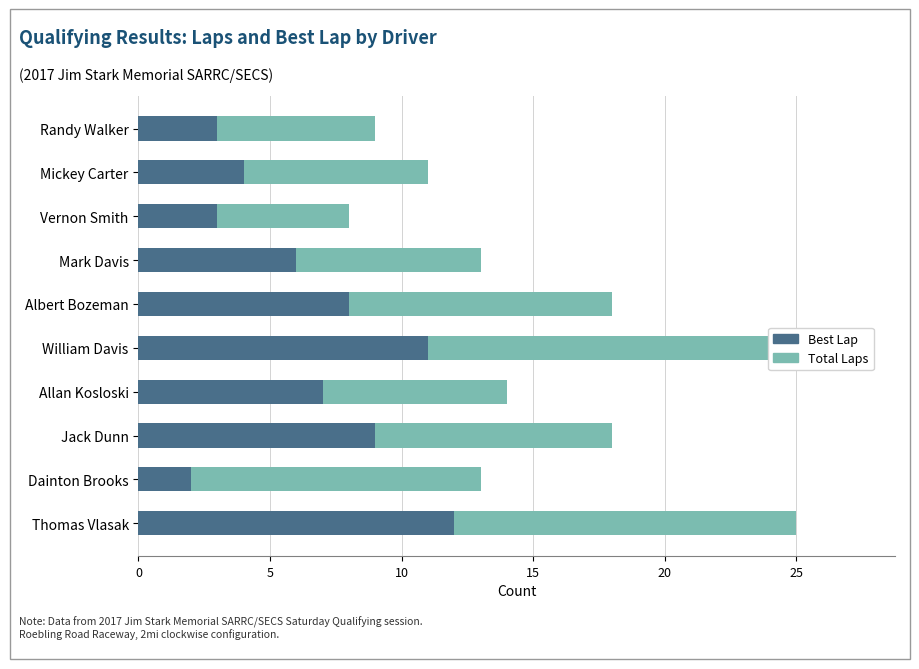

Count the number of categories in the chart.

10